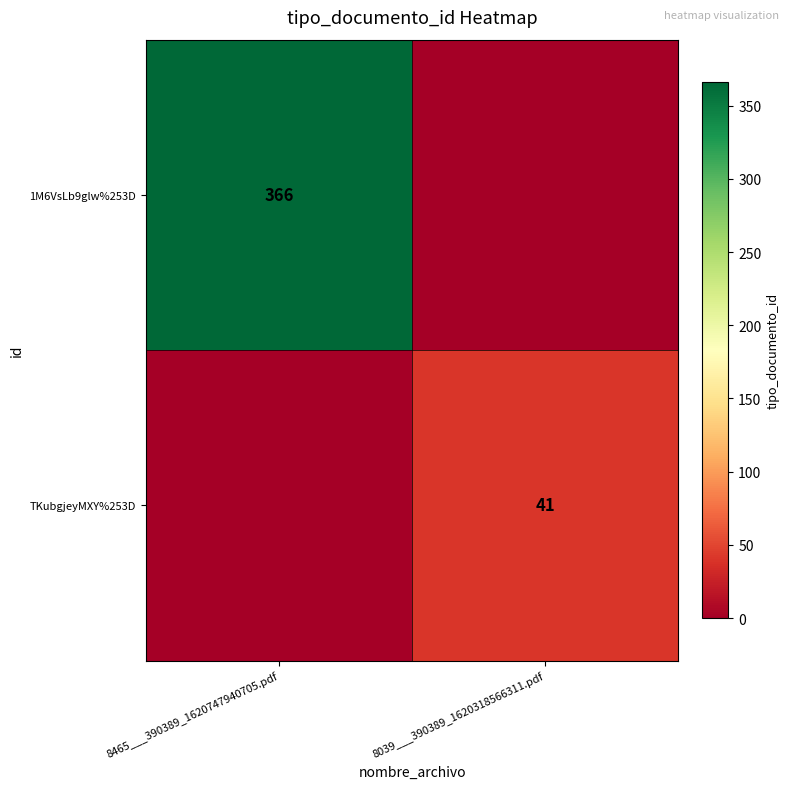

At how many categories does at least one series exceed 358?

1